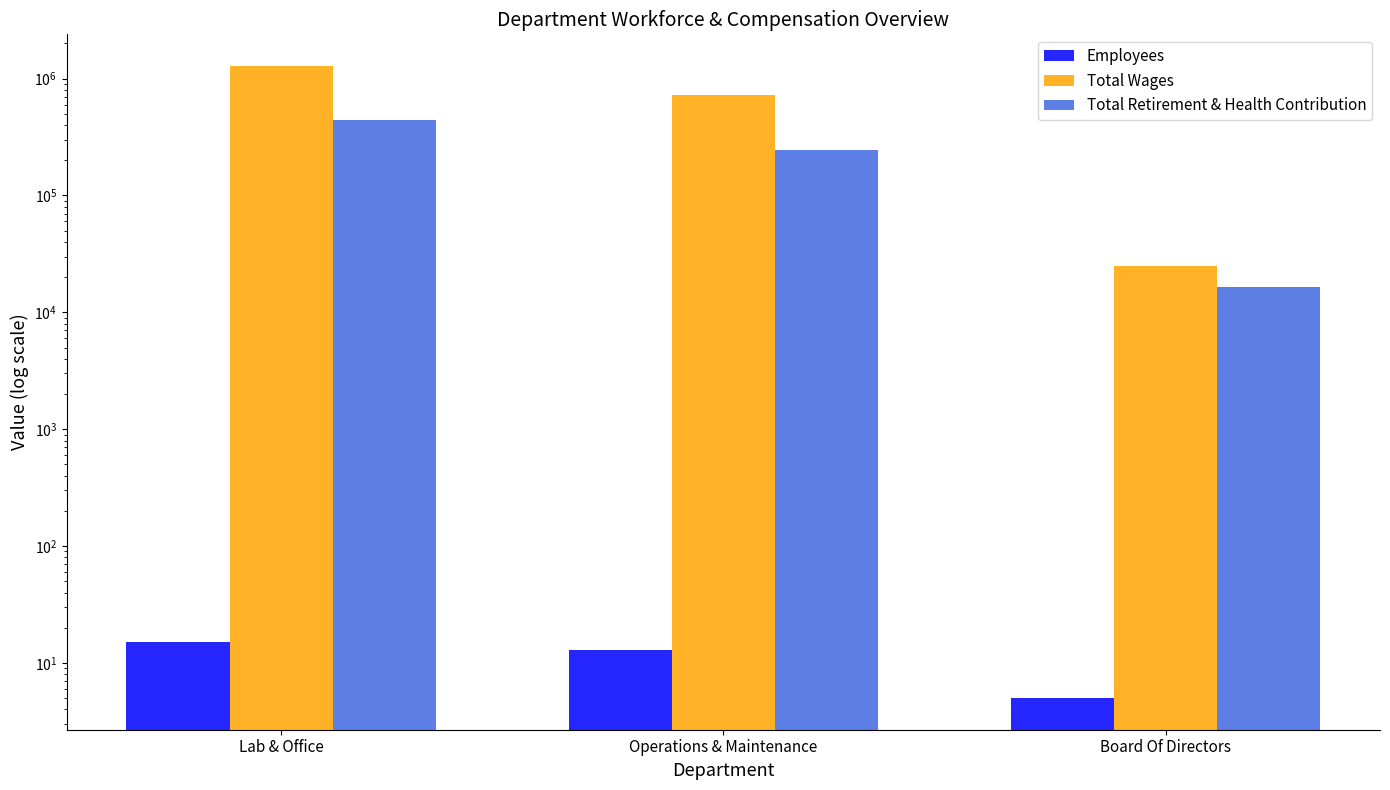

What is the lowest value of the Employees series?

5